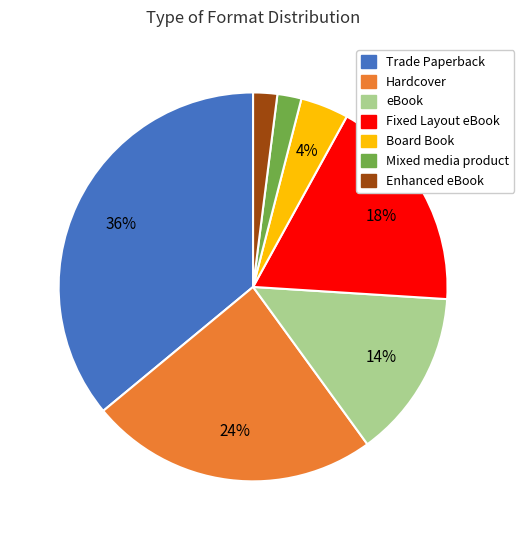

Is the sum of Trade Paperback and Fixed Layout eBook greater than half?

Yes